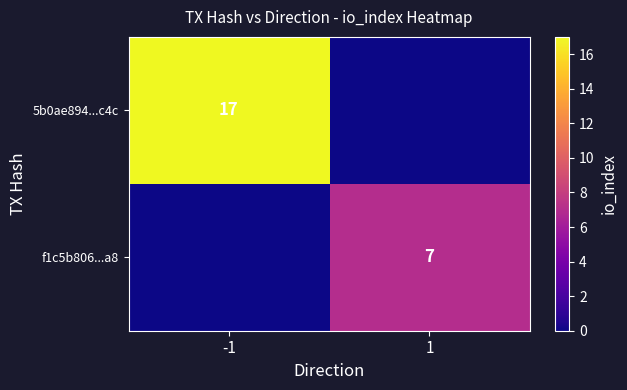

The 5b0ae894...c4c series shows 6 at -1. True or false?

False